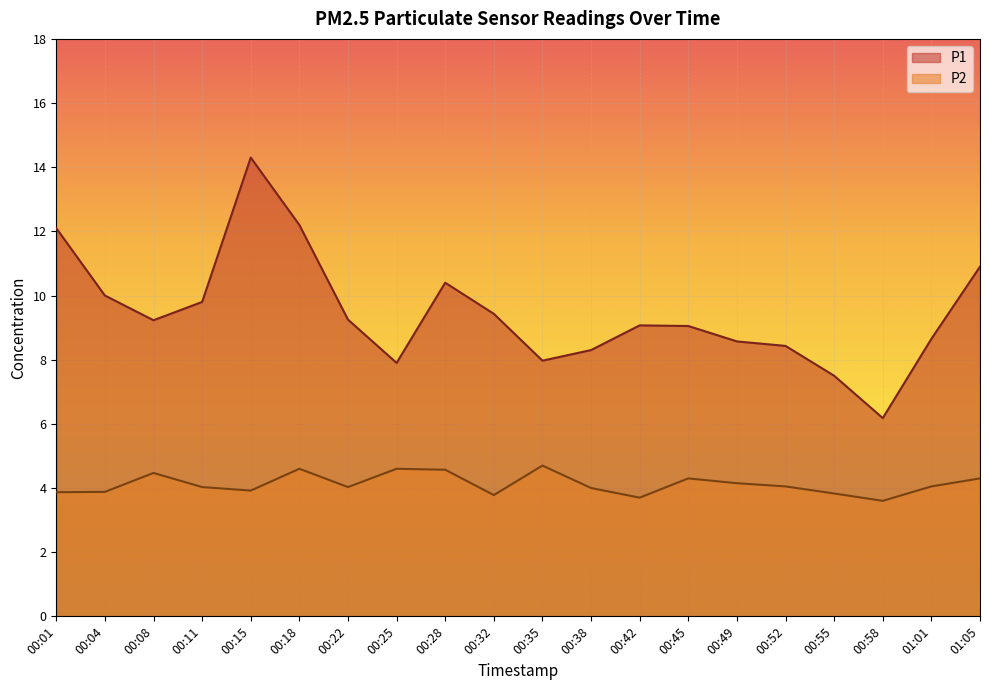

The value of P2 at 00:52 is 4.0. True or false?

True